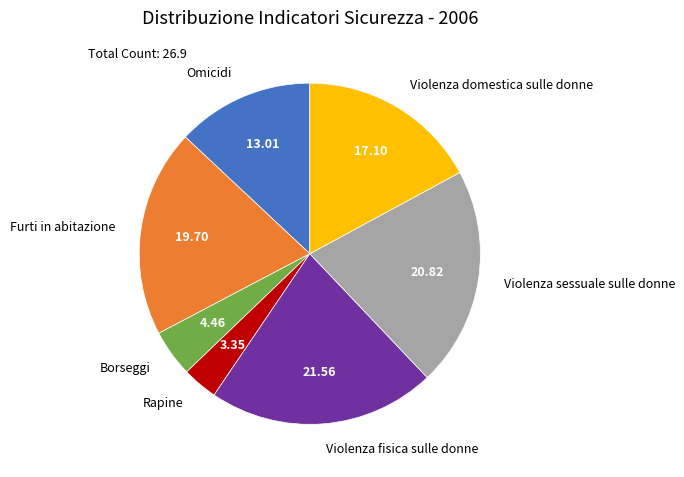

Which has a higher value, Violenza fisica sulle donne or Violenza domestica sulle donne?

Violenza fisica sulle donne